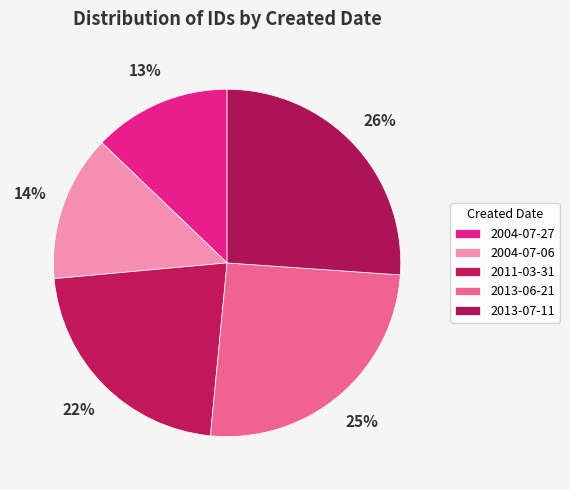

What is the change in value from 2004-07-27 to 2013-07-11?

+11012